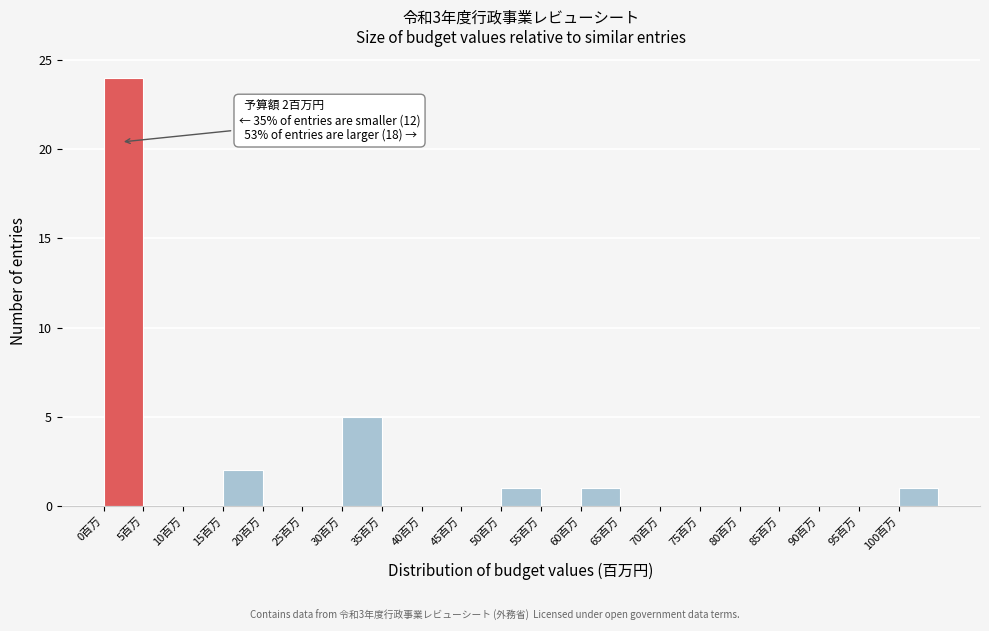

Which range on the x-axis has the tallest bar?

0 to 5